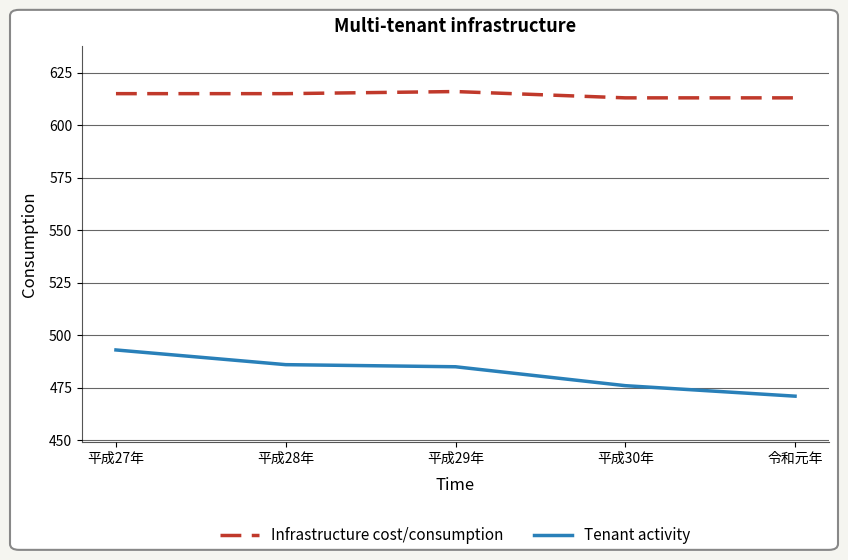

Read the Tenant activity value at 平成29年, to the nearest 5.

485